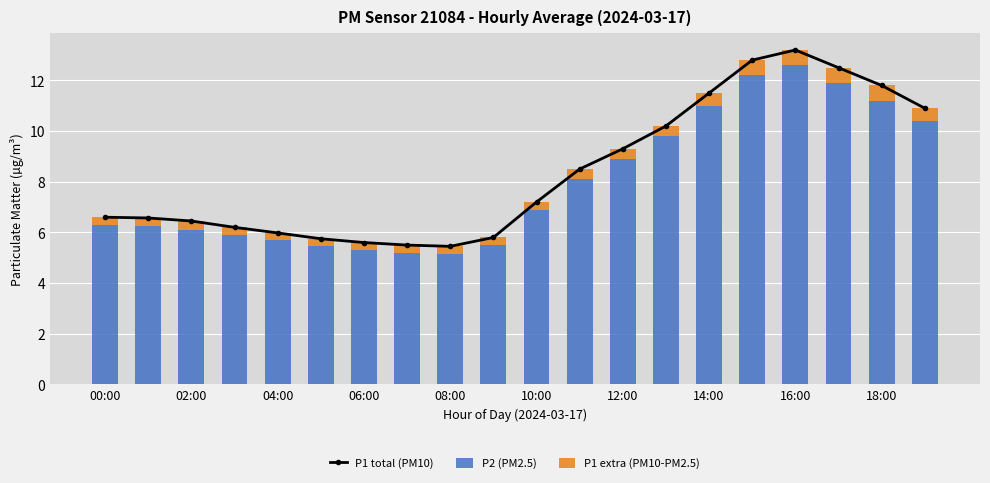

How many groups of bars are there?

20